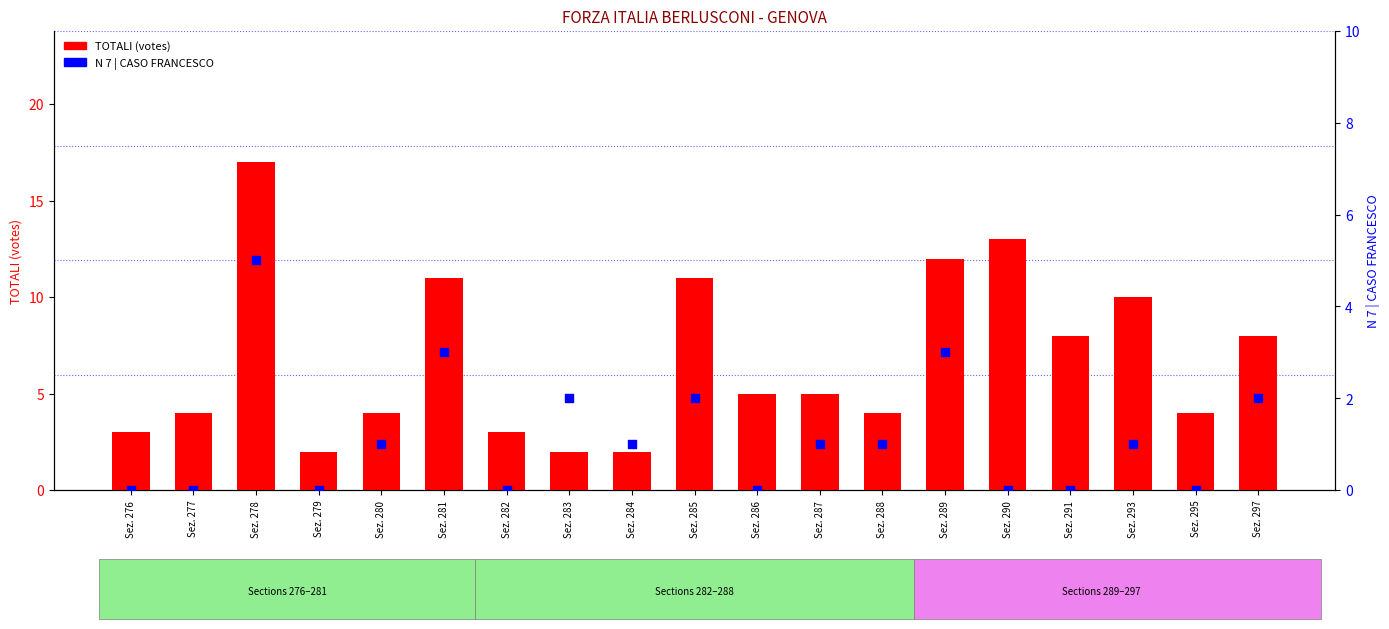

What is the total value across all series at Sez. 288?

5